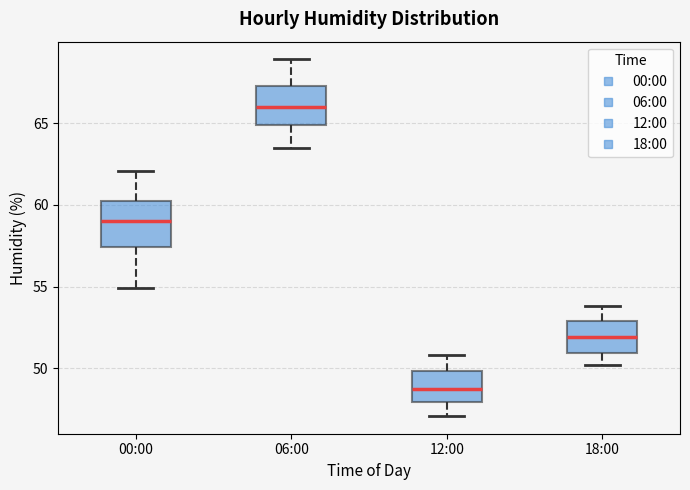

Which box's median line is the lowest?

12:00